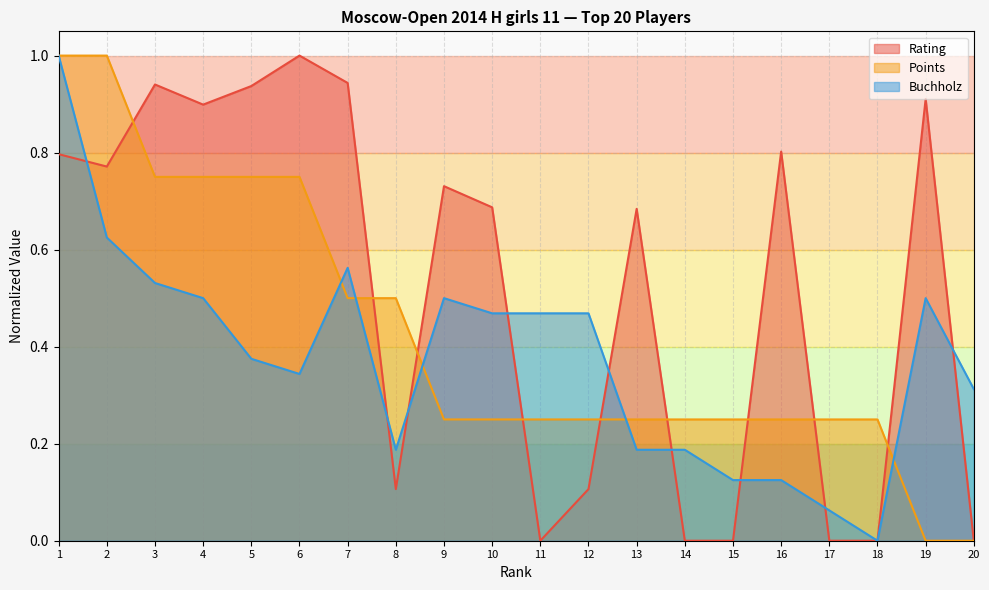

What is the difference between the highest and lowest values at 6?

0.7